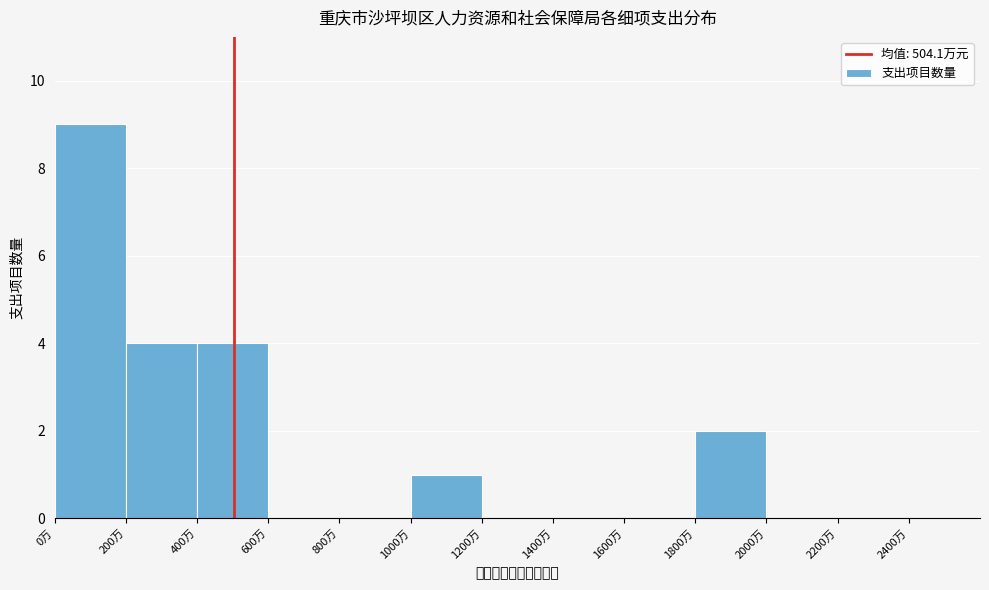

Reading left to right, list every bar in this chart as the range it spans on the x-axis followed by its height. The values are not printed on the chart, so give them approximately, as read against the axis.

0 to 200: 9
200 to 400: 4
400 to 600: 4
600 to 800: 0
800 to 1000: 0
1000 to 1200: 1
1200 to 1400: 0
1400 to 1600: 0
1600 to 1800: 0
1800 to 2000: 2
2000 to 2200: 0
2200 to 2400: 0